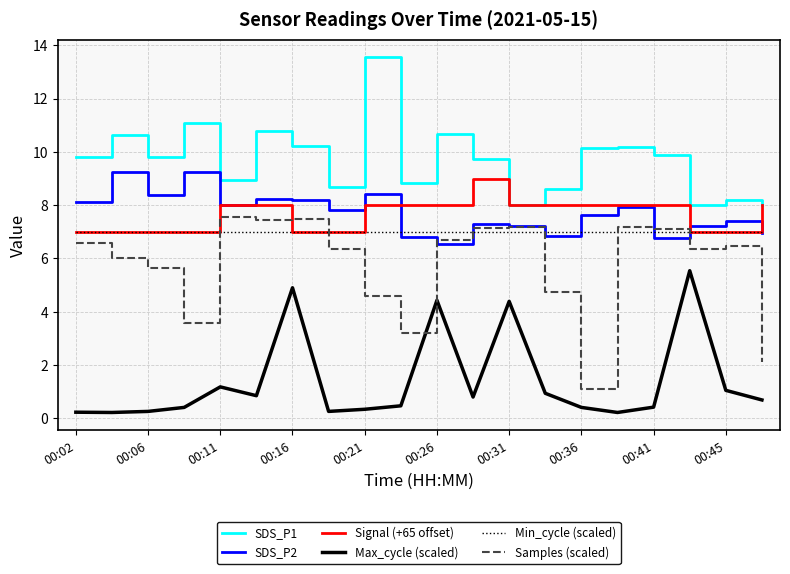

True or false: SDS_P2 and SDS_P1 cross at least once.

False